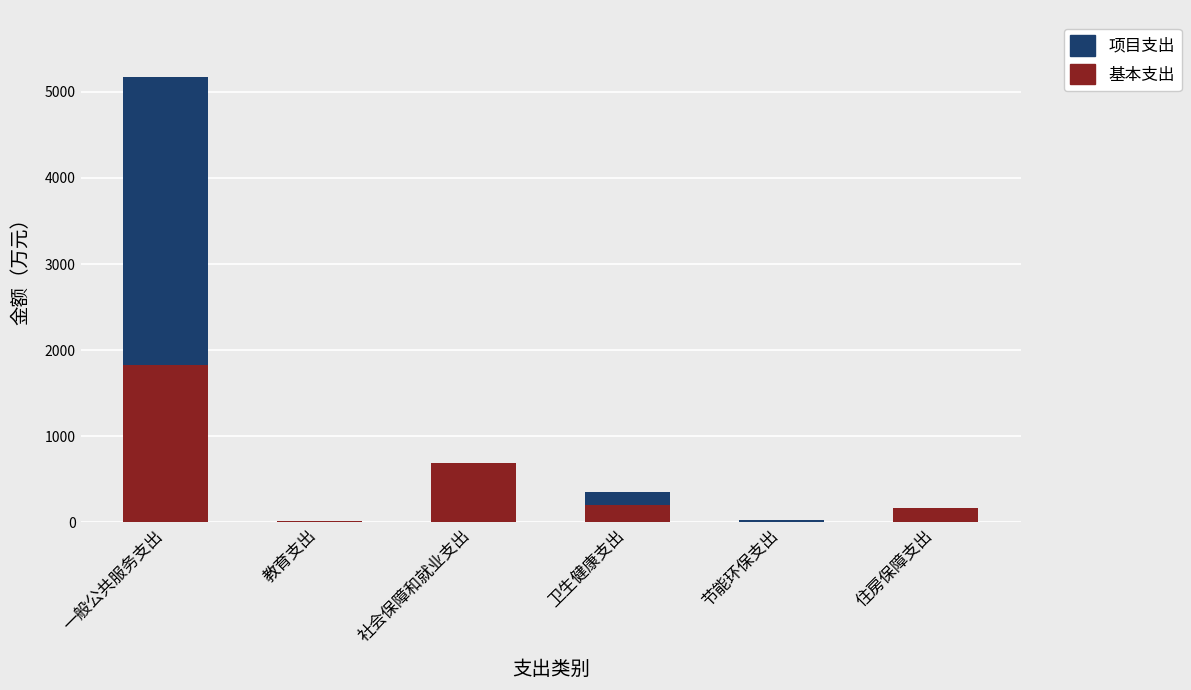

Where is 基本支出 nearest to the value 916?

社会保障和就业支出